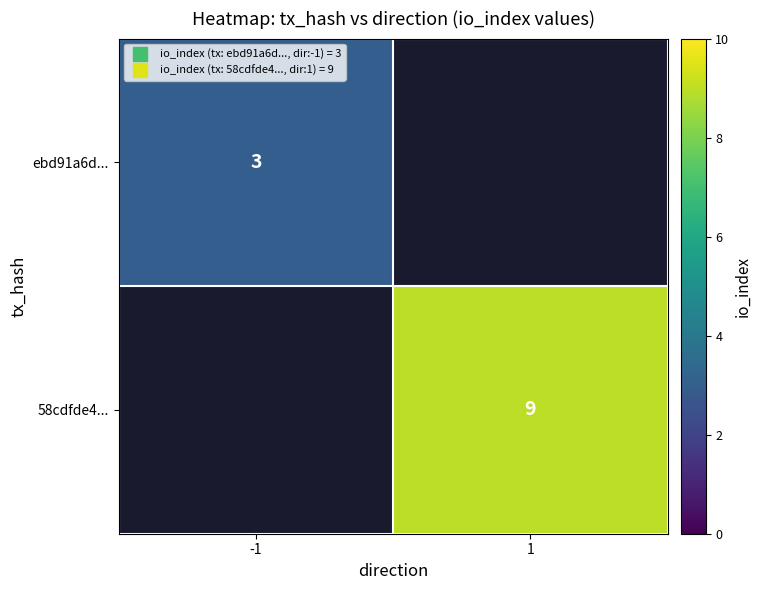

How many series are shown in this chart?

2